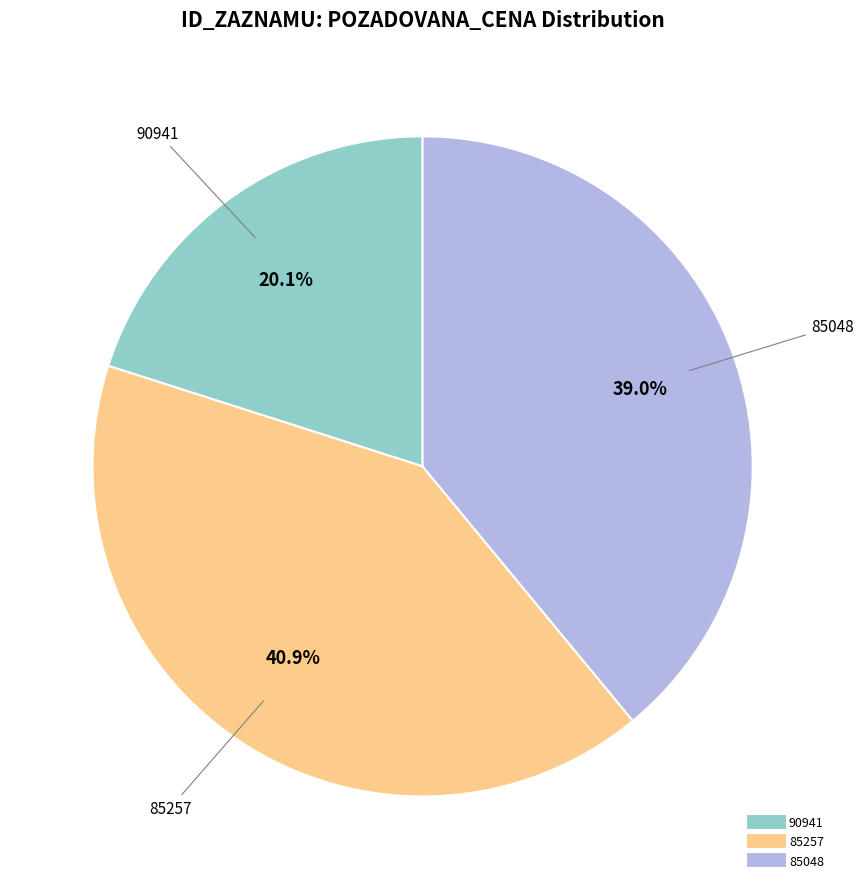

Between 85257 and 85048, which is larger?

85257